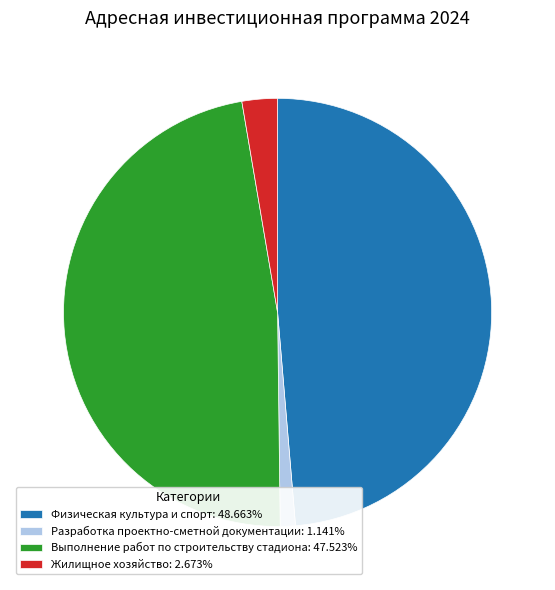

How many slices are in this pie chart?

4